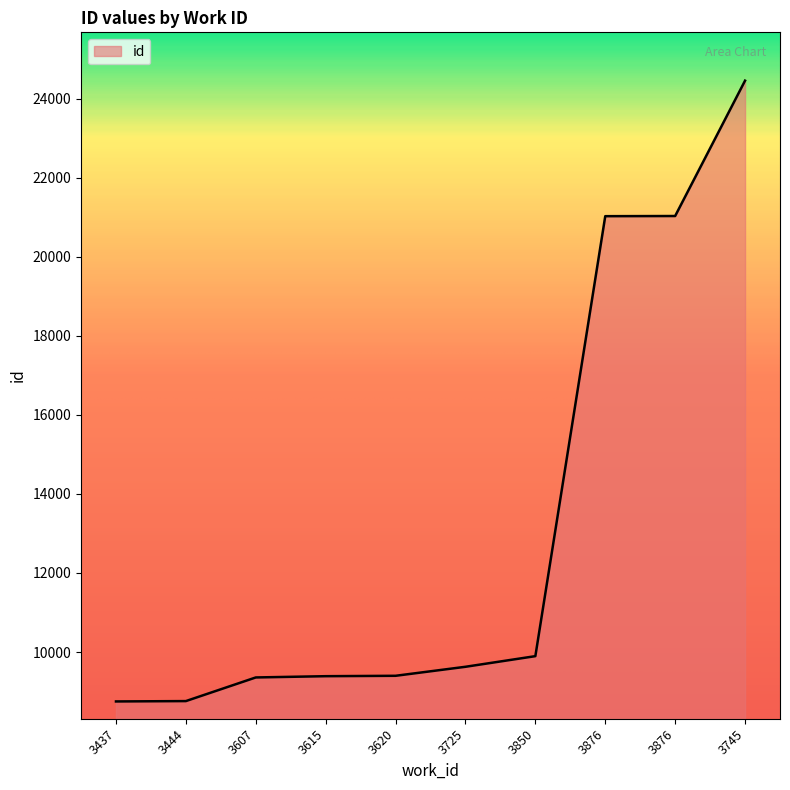

What is the greatest value displayed?

24457